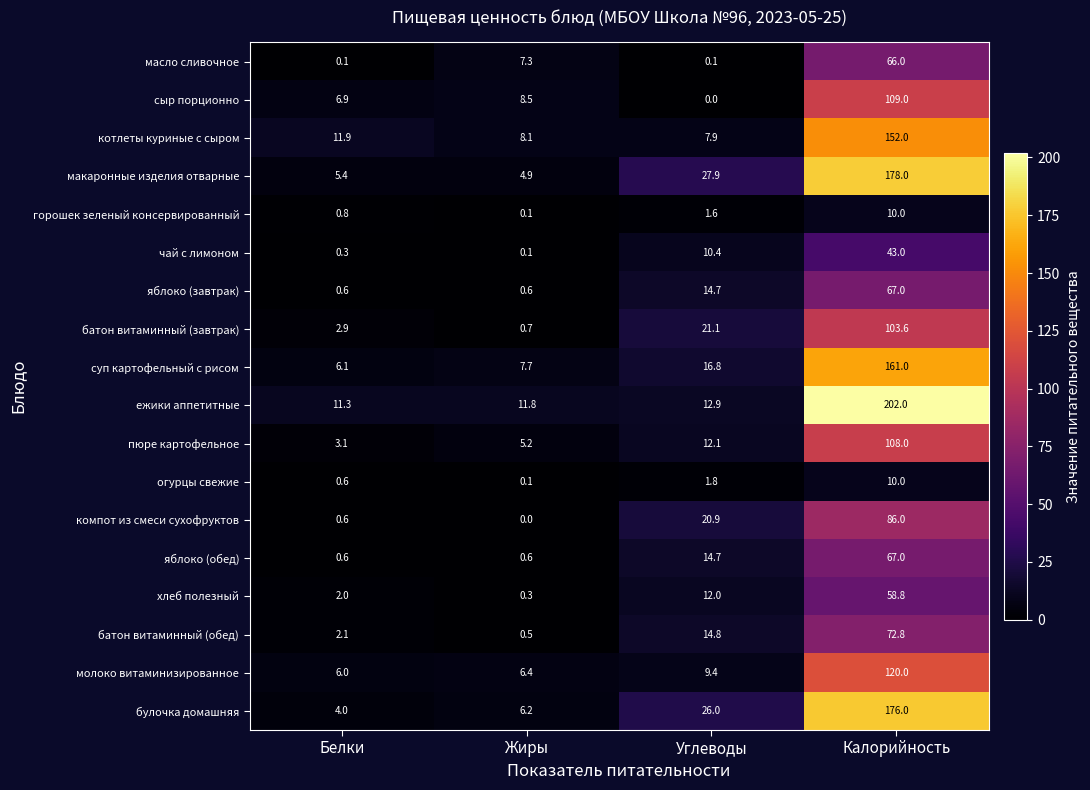

Which series has the largest range (max minus min)?

ежики аппетитные